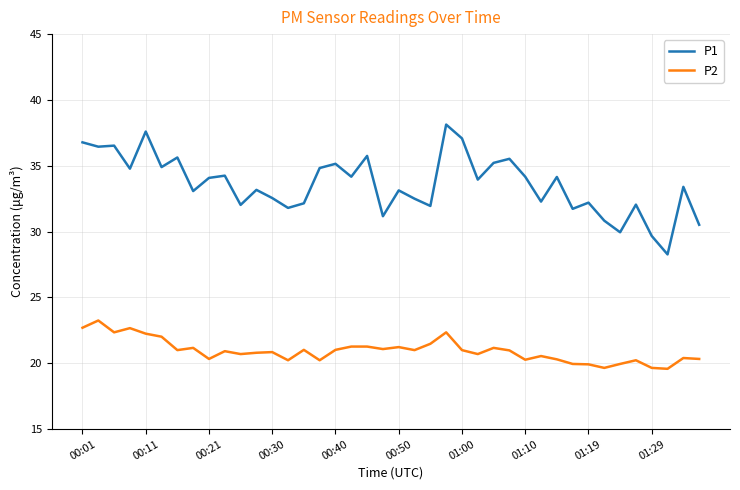

List the series in order of their overall mean, lowest first.

P2, P1